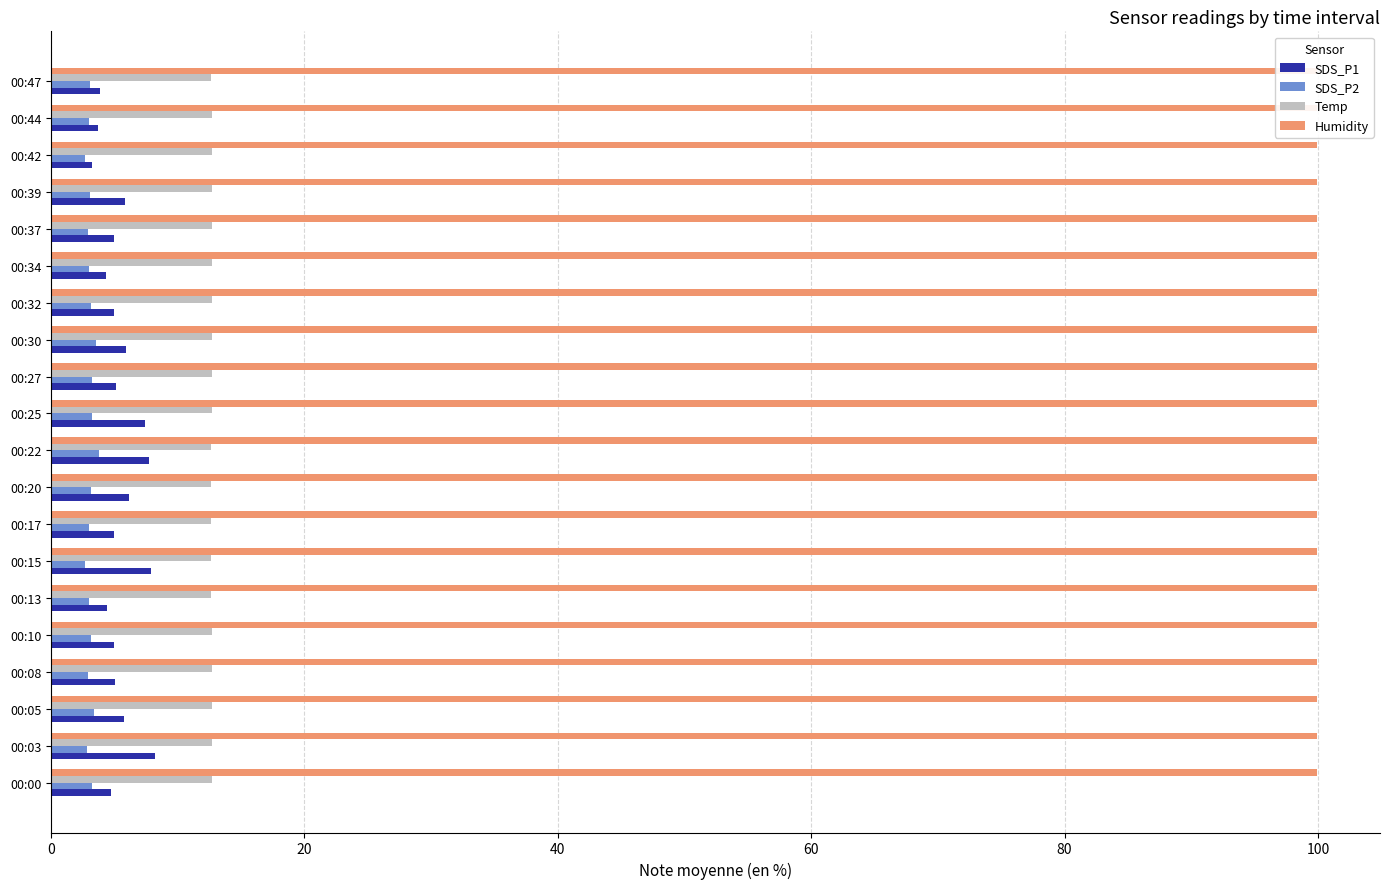

What is the highest value of the Temp series?

12.7